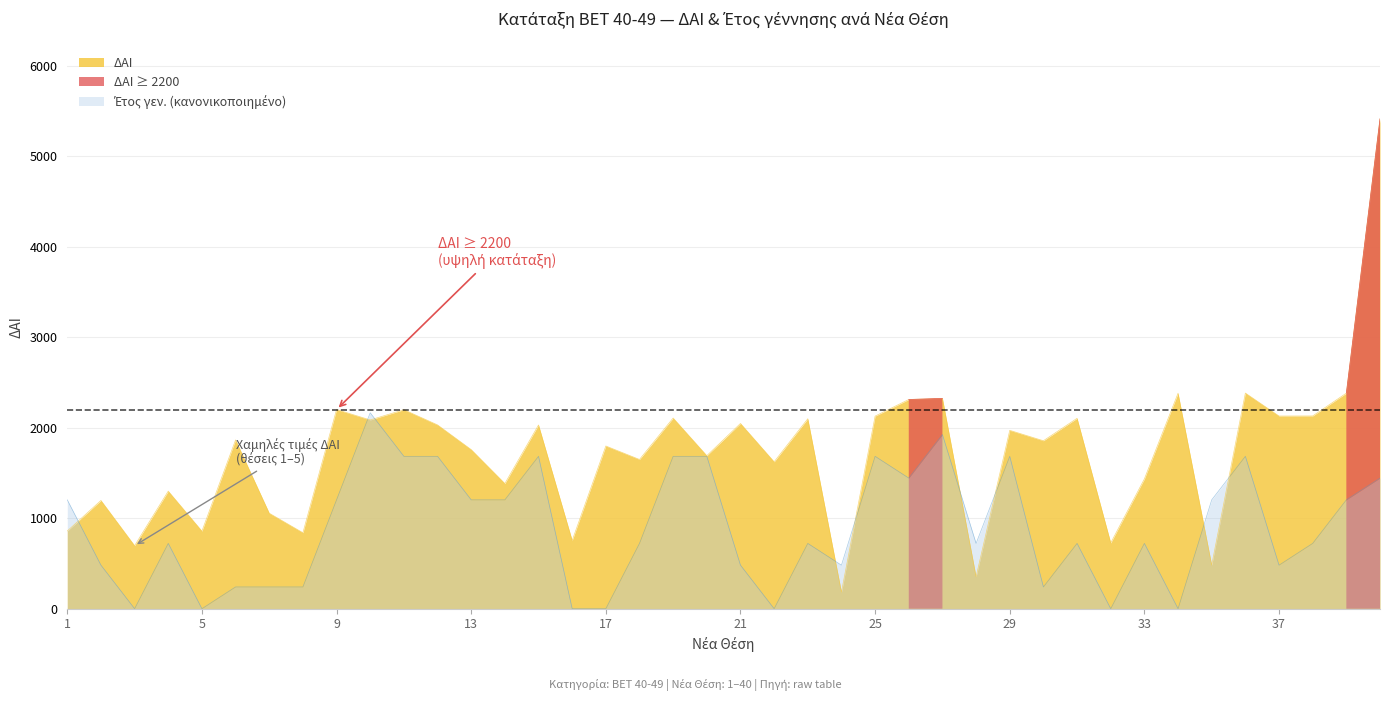

What is the total value across all series at 1?

2062.3